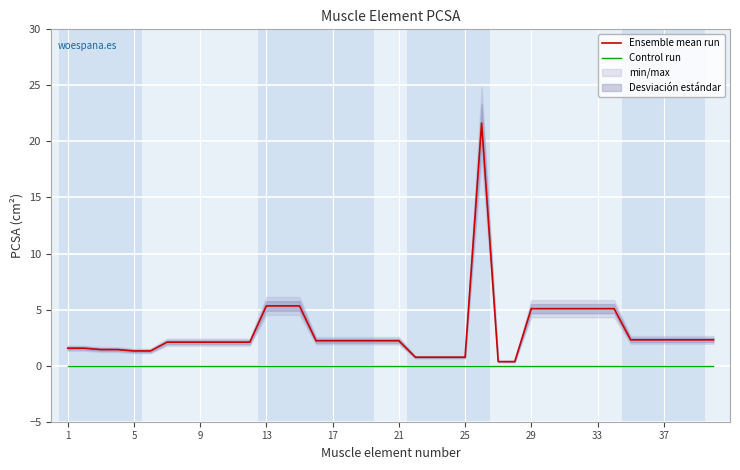

True or false: Control run and Ensemble mean run cross at least once.

False